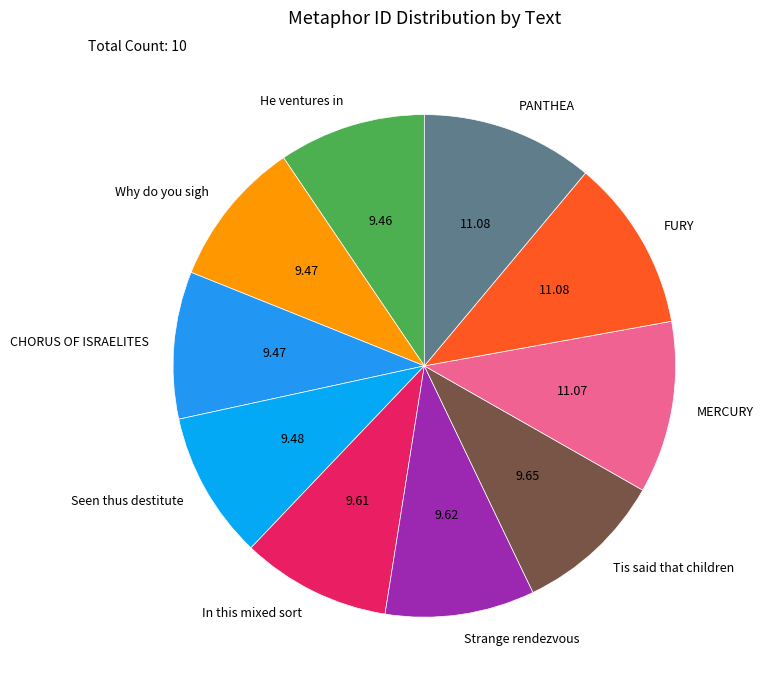

Between MERCURY and CHORUS OF ISRAELITES, which is larger?

MERCURY